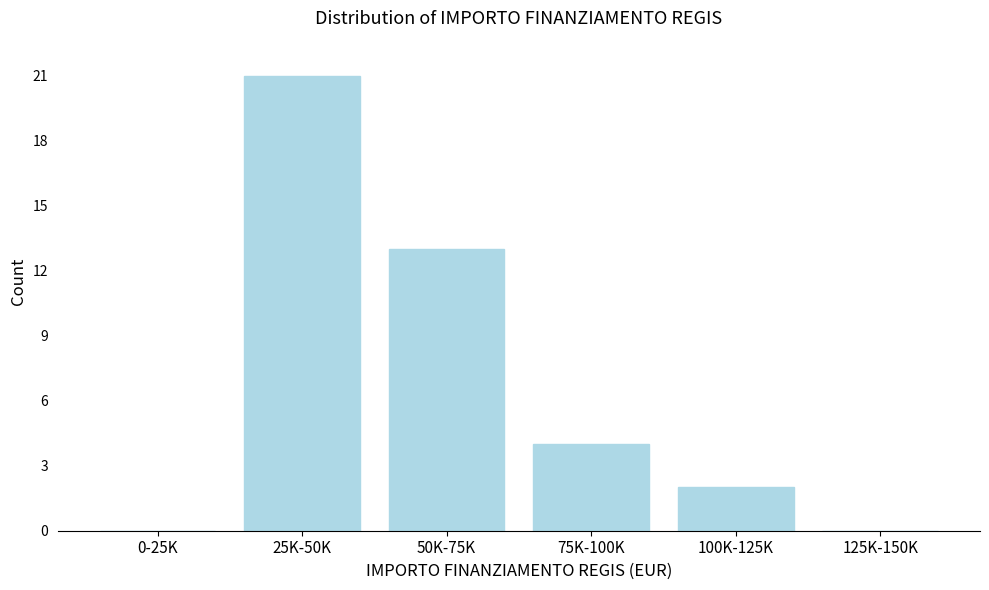

Reading left to right, extract all data points from this chart.

0-25K=0	25K-50K=21	50K-75K=13	75K-100K=4	100K-125K=2	125K-150K=0